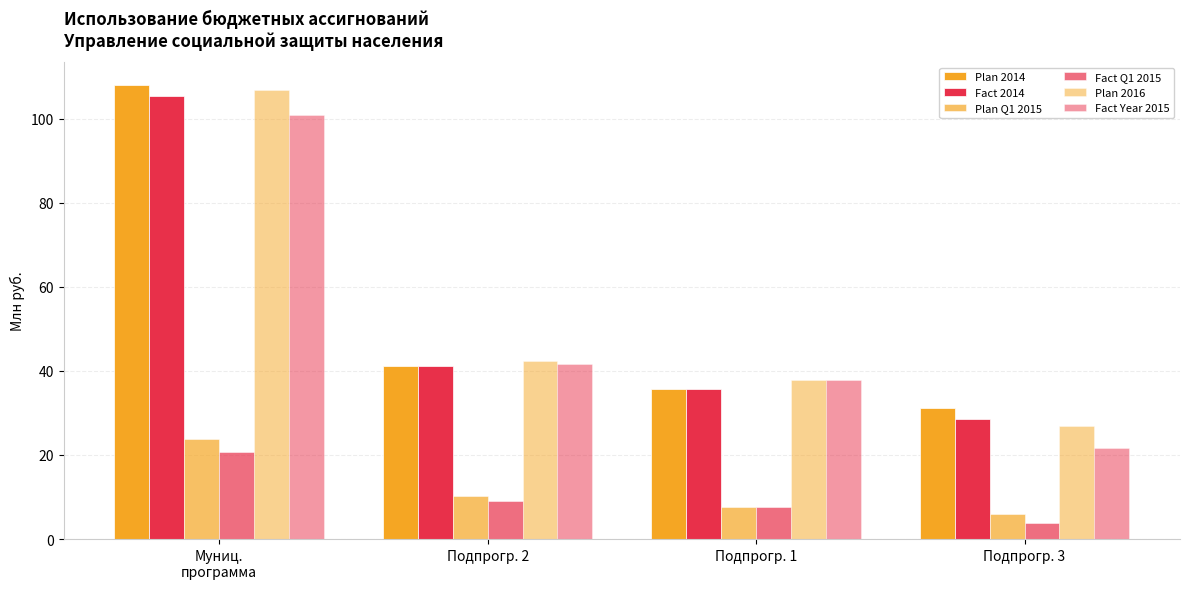

How many distinct data groups are displayed?

6